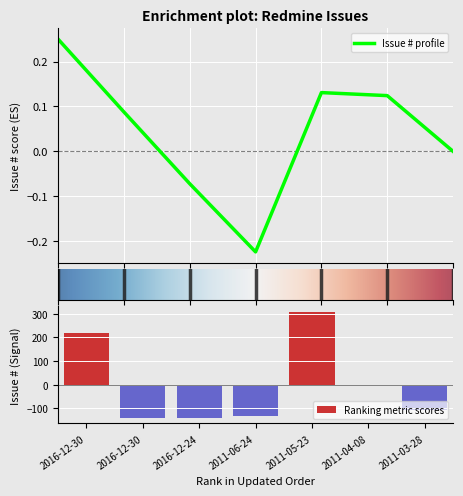

What is the label of the 4th bar from the right?

2011-06-24